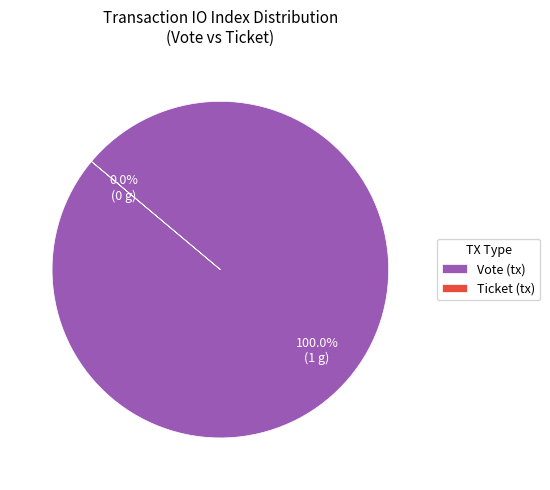

To the nearest percent, what is the difference between the largest and smallest slice percentages?

100%